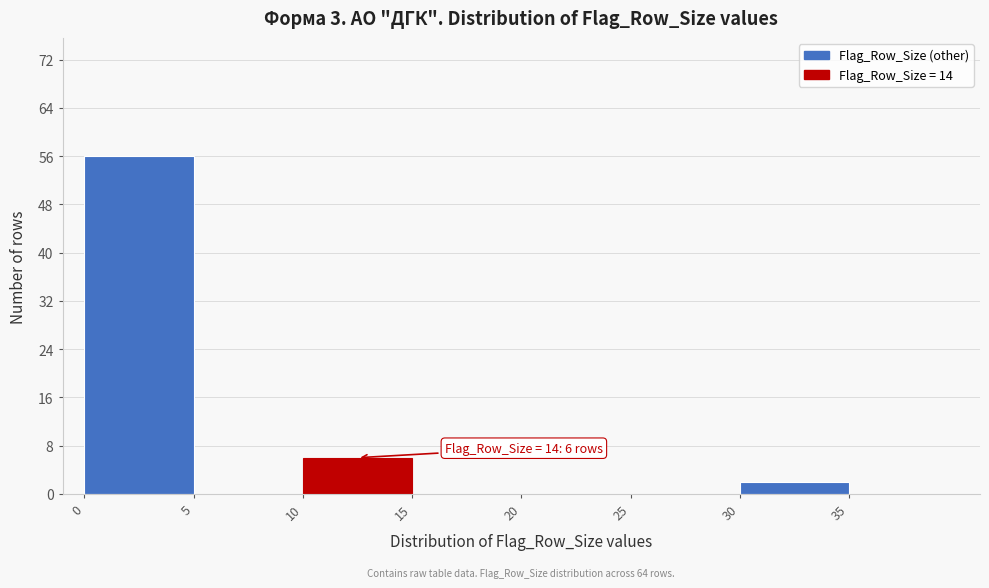

Over which range of the x-axis is the bar tallest?

0 to 5